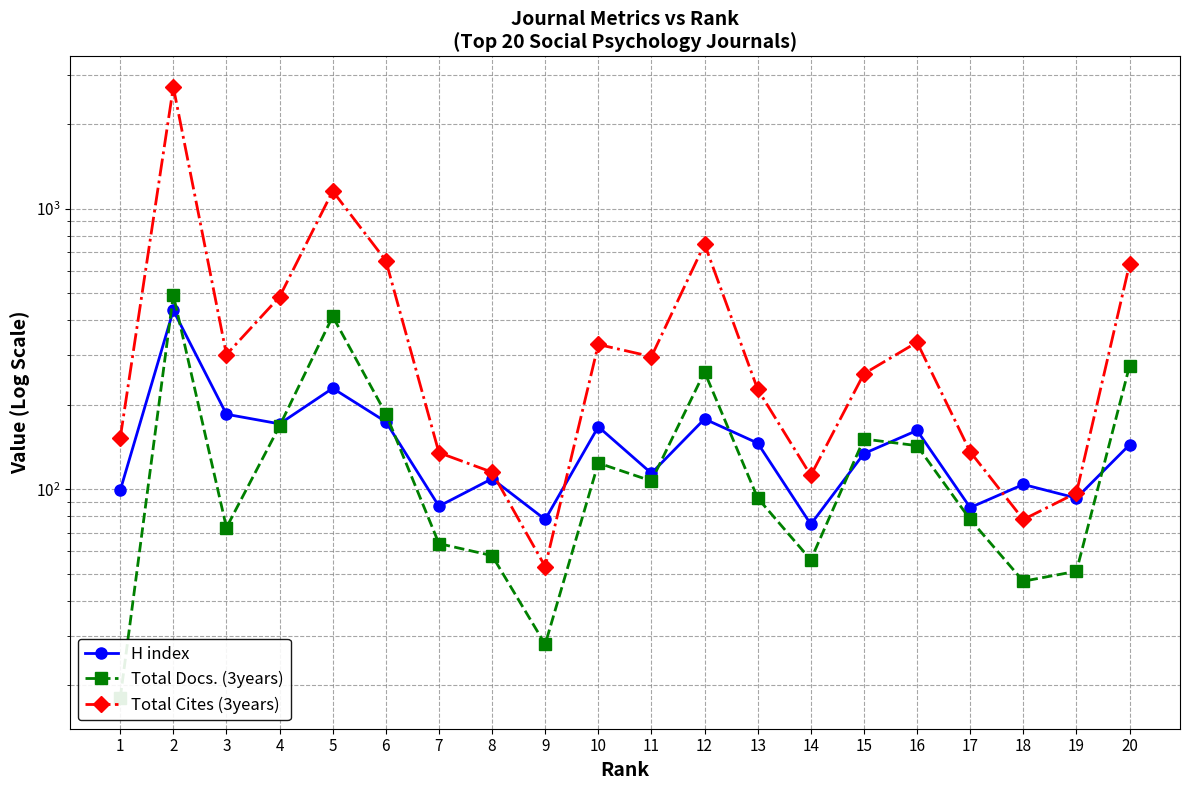

Count the number of data series in this chart.

3